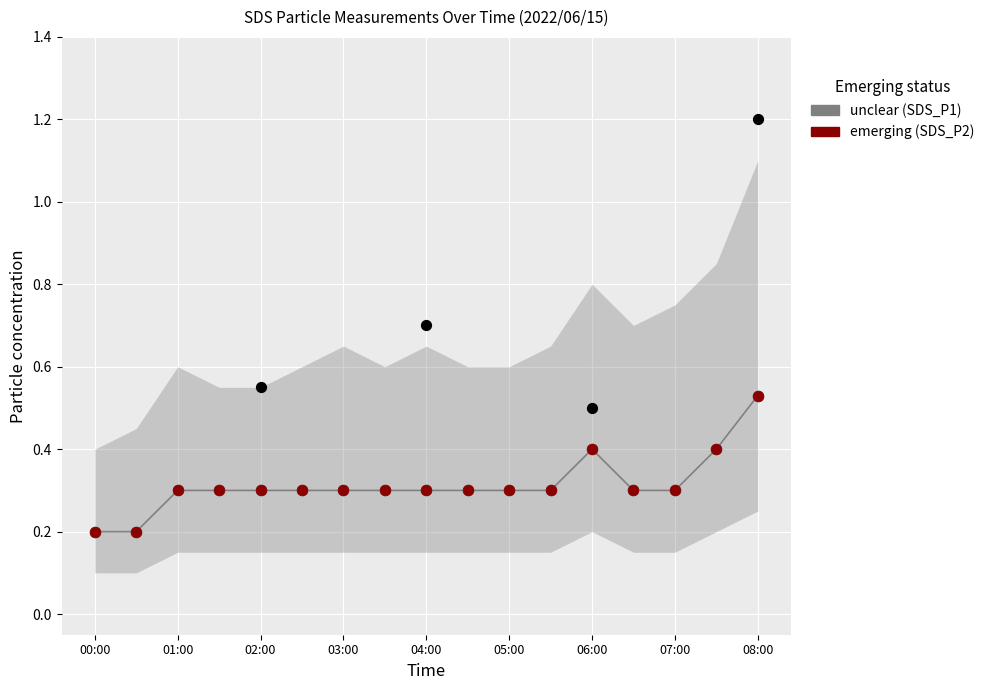

Which series contains the lowest Y value?

unclear (SDS_P1)